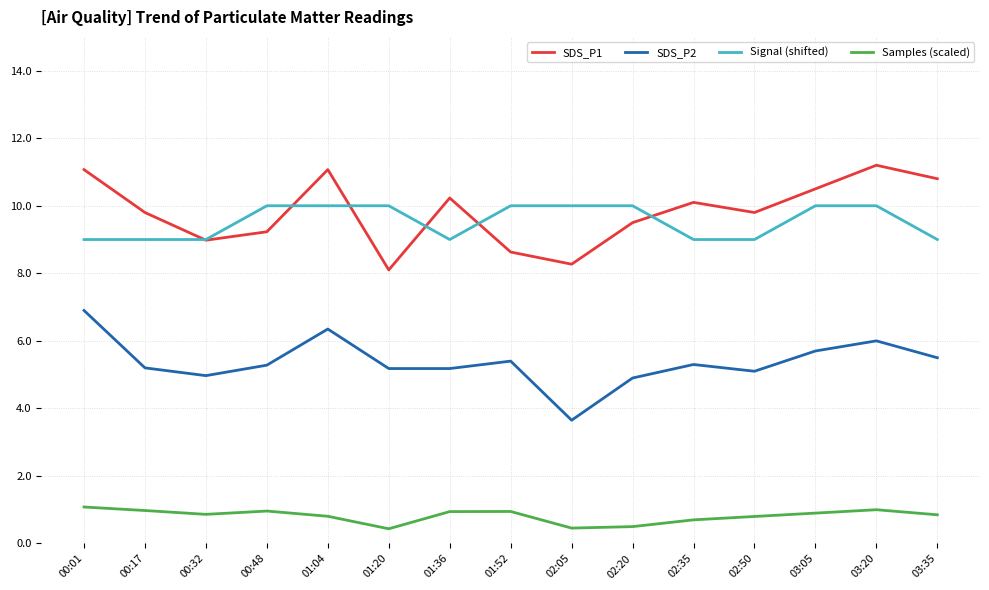

What is the lowest value of the Samples (scaled) series?

0.4